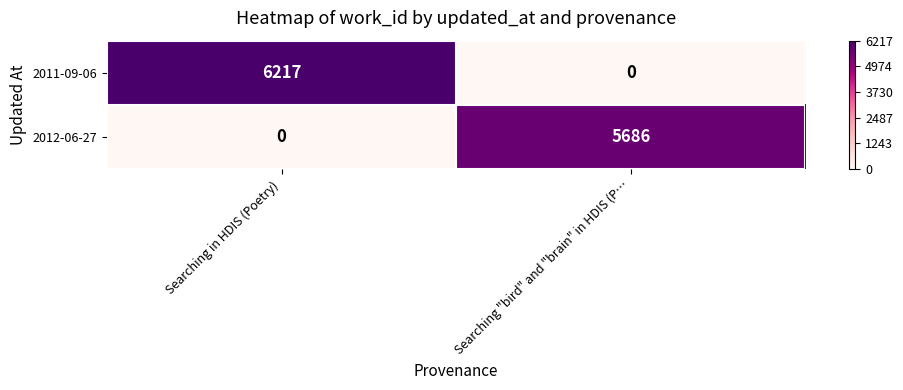

What is the difference between the highest and lowest values at Searching "bird" and "brain" in HDIS (P…?

5686